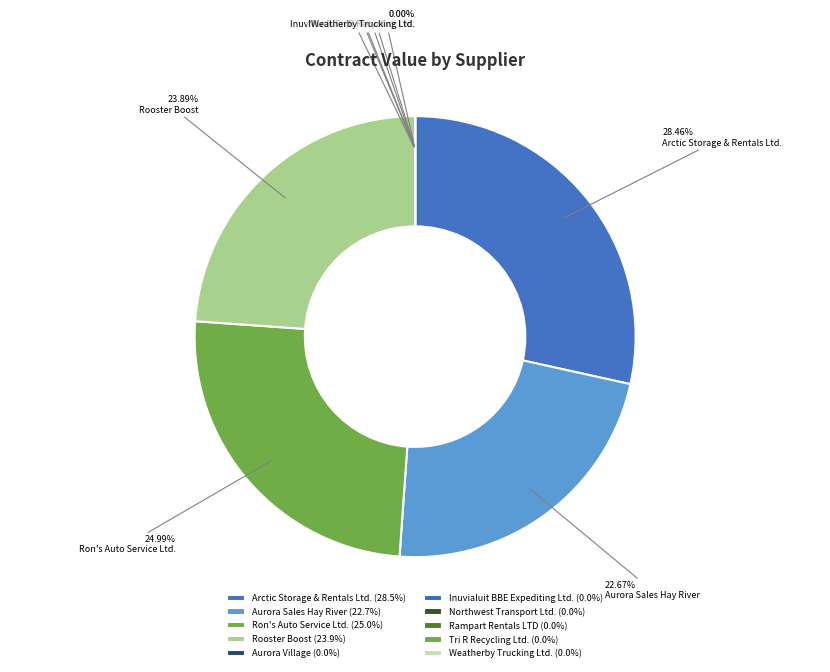

Is Ron's Auto Service Ltd. the majority of the pie?

No